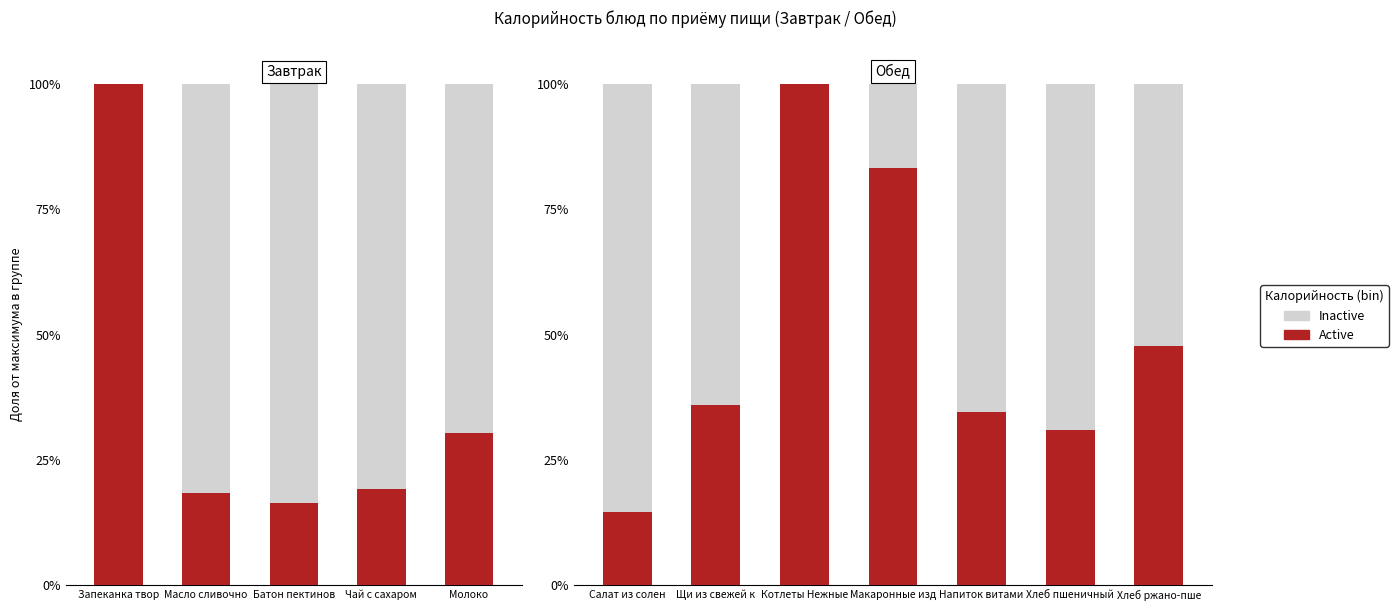

The value of Inactive at Макаронные изд is 0.1. True or false?

False